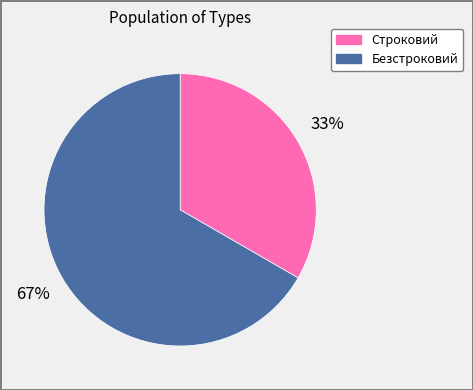

The Безстроковий slice represents 67% of the pie. True or false?

True